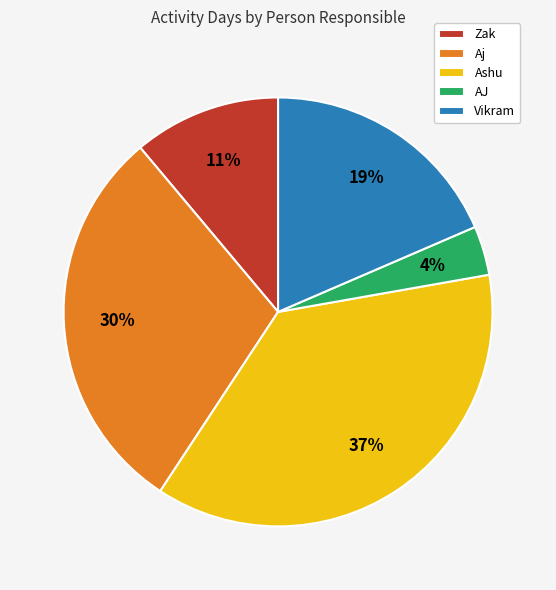

How many segments does this pie chart have?

5